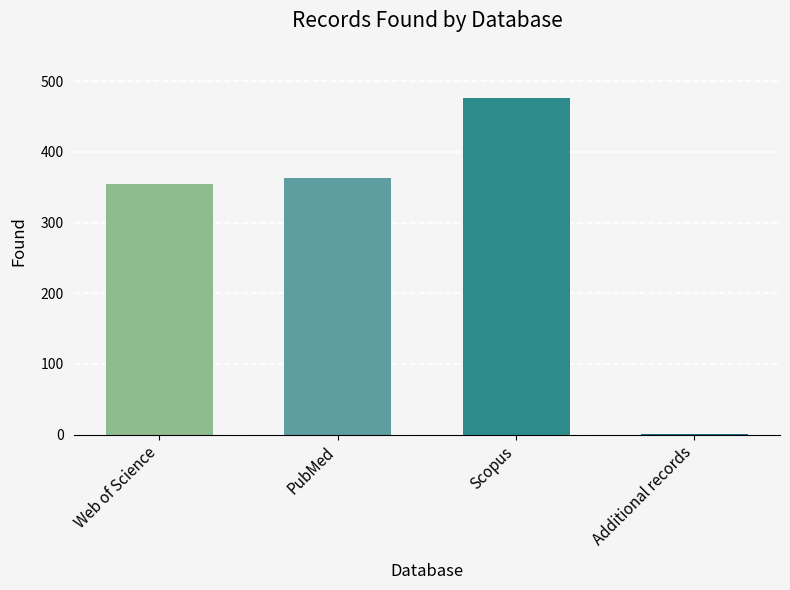

True or false: the data shows 363 at PubMed.

True